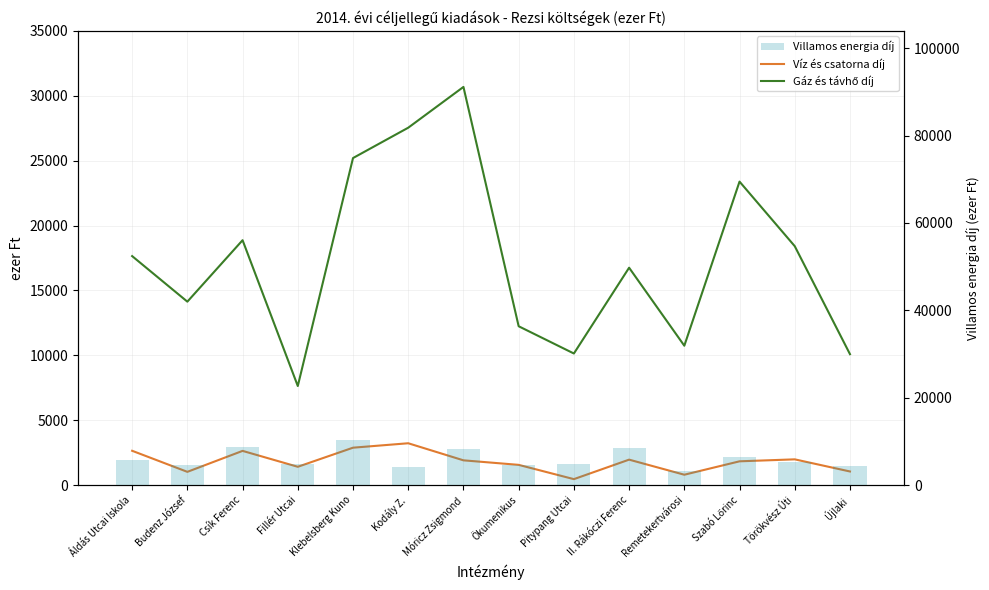

What is the difference between the Gáz és távhő díj values at Klebelsberg Kuno and Kodály Z.?

2338